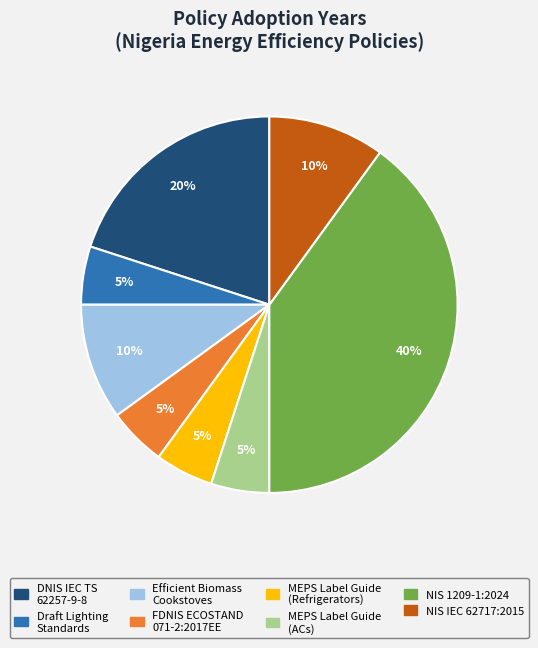

Is there any slice that represents more than half of the pie?

No